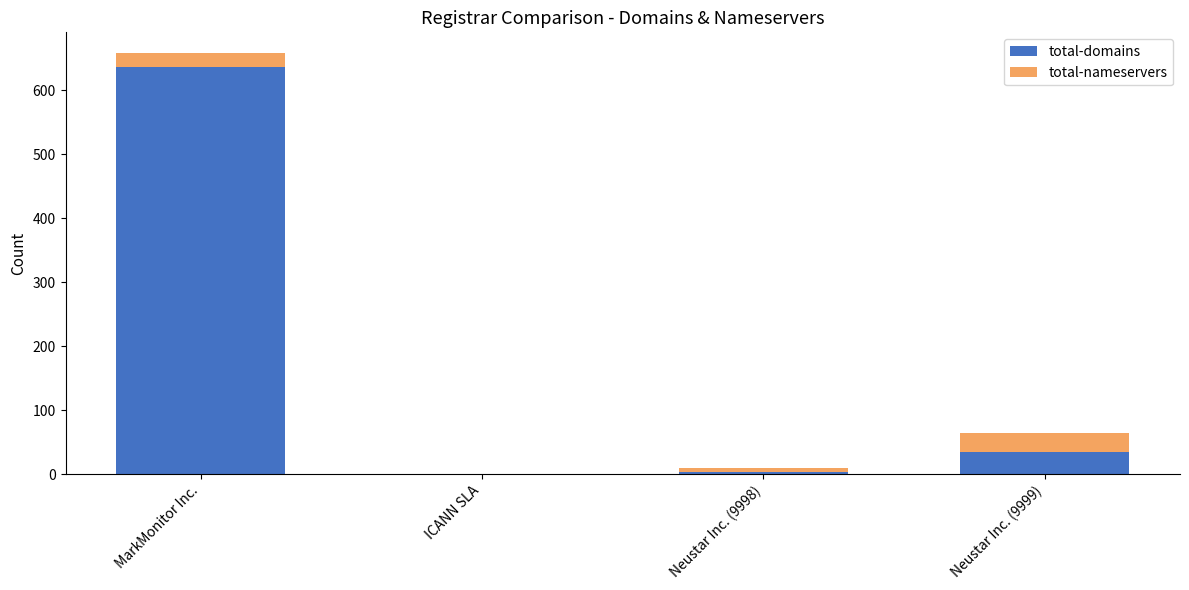

Does the chart contain stacked bars?

Yes